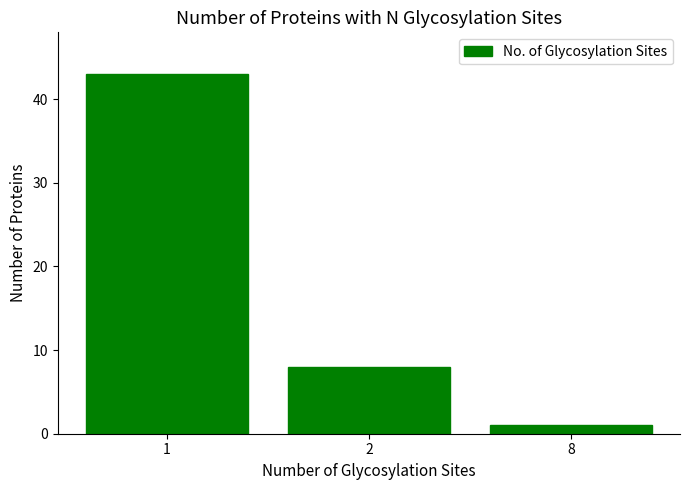

Reading right to left, what are all the values shown in this chart?

8=1	2=8	1=43